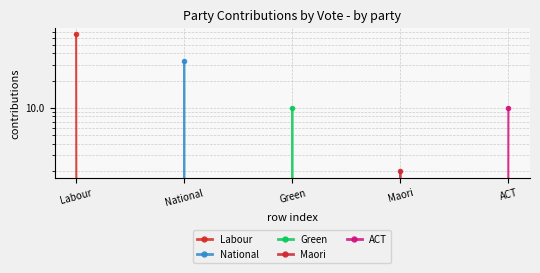

Between Labour and National, which is larger?

Labour